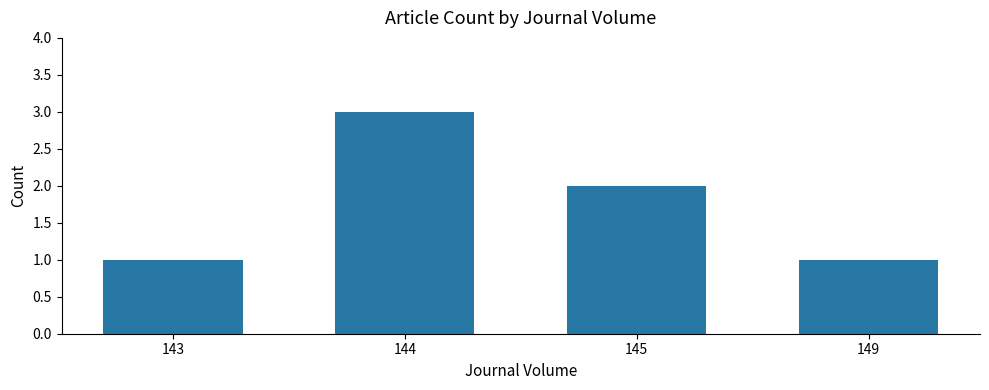

Read the value at 144.

3